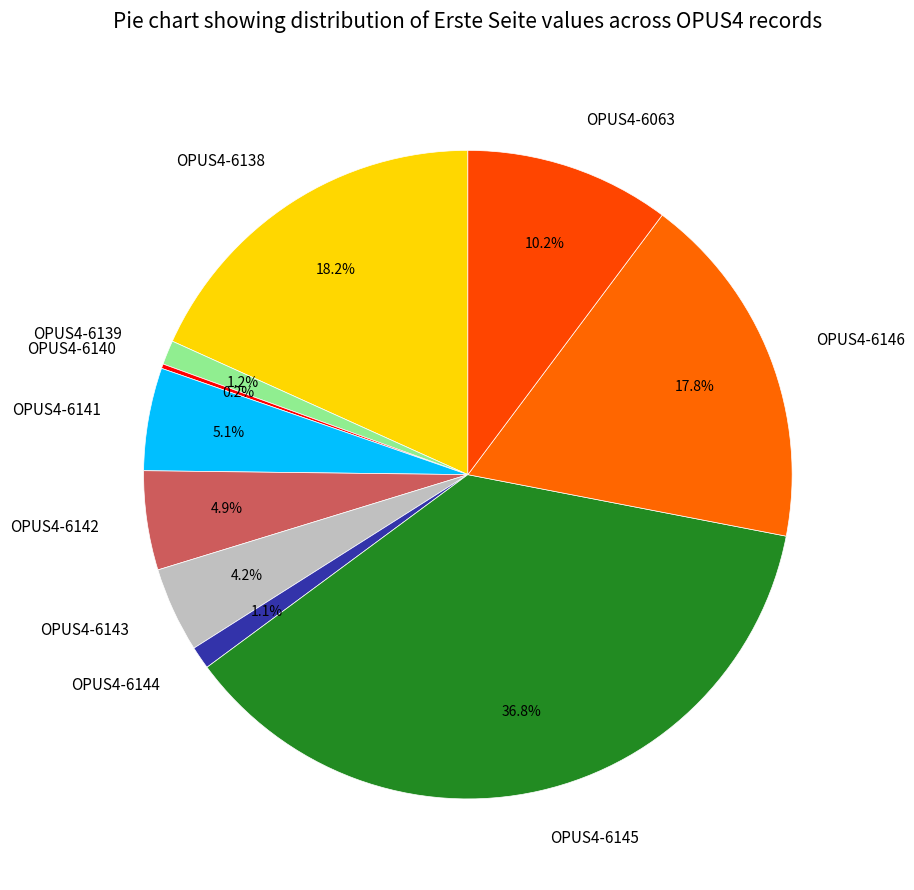

Is it true that OPUS4-6063 is 24% of the pie?

False